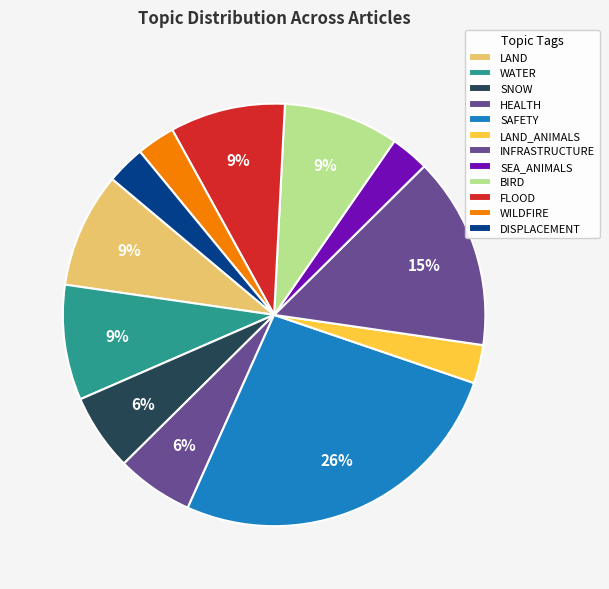

The WILDFIRE slice represents 3% of the pie. True or false?

True